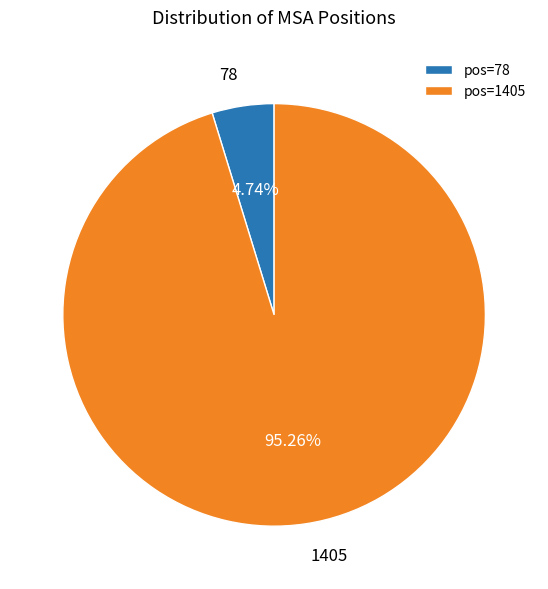

Is it true that 1405 is 95% of the pie?

True